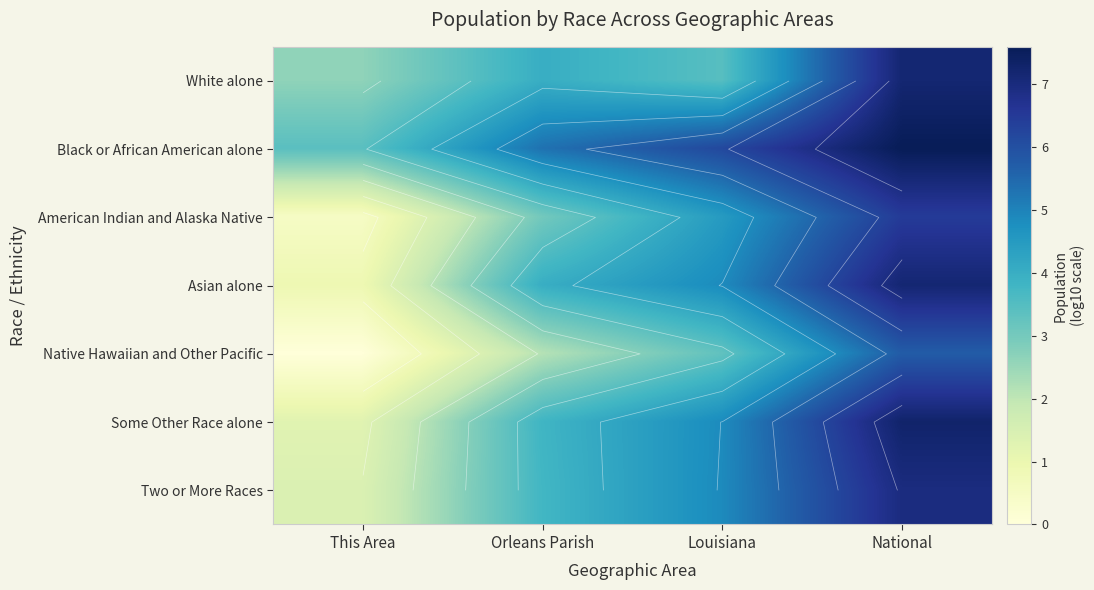

How many values in the Some Other Race alone series are below 4?

2